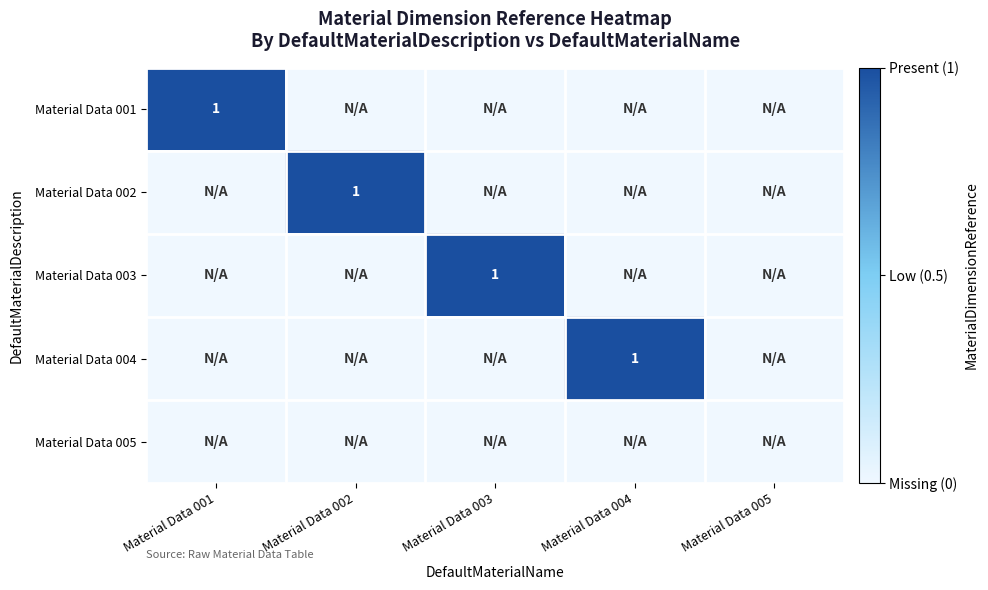

What is the difference between the highest and lowest values at Material Data 004?

1